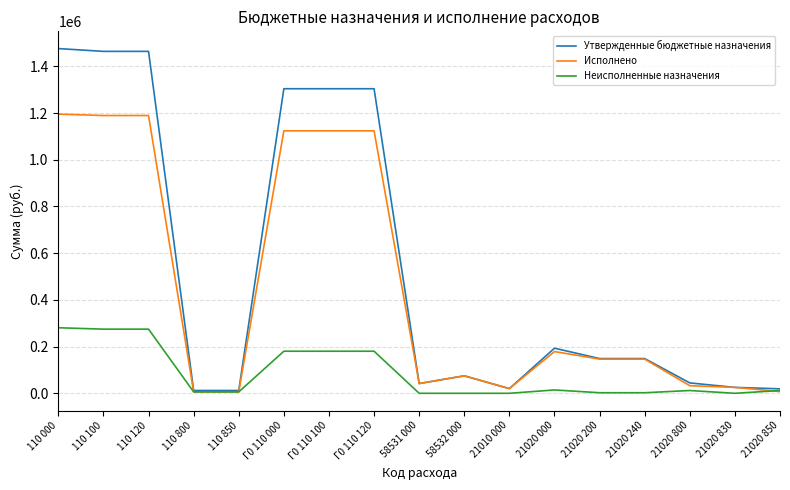

Where does the Исполнено series first go above 146270?

110 000